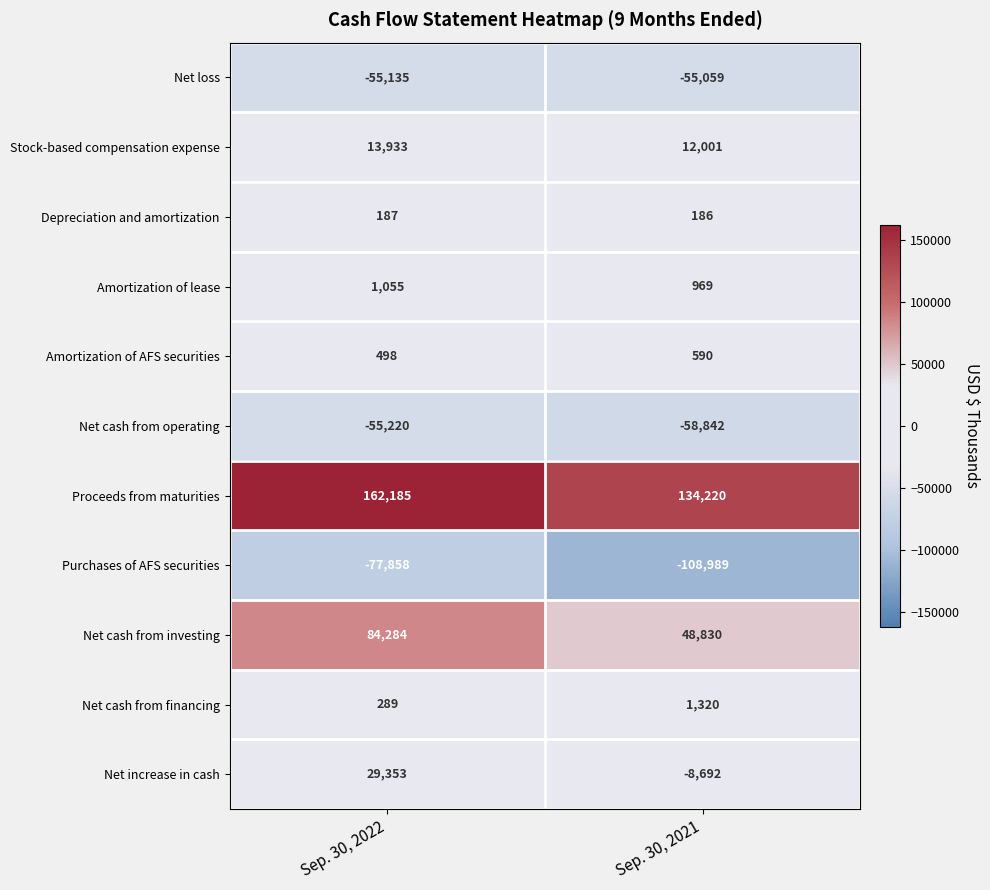

Which series has the largest total across all categories?

Proceeds from maturities